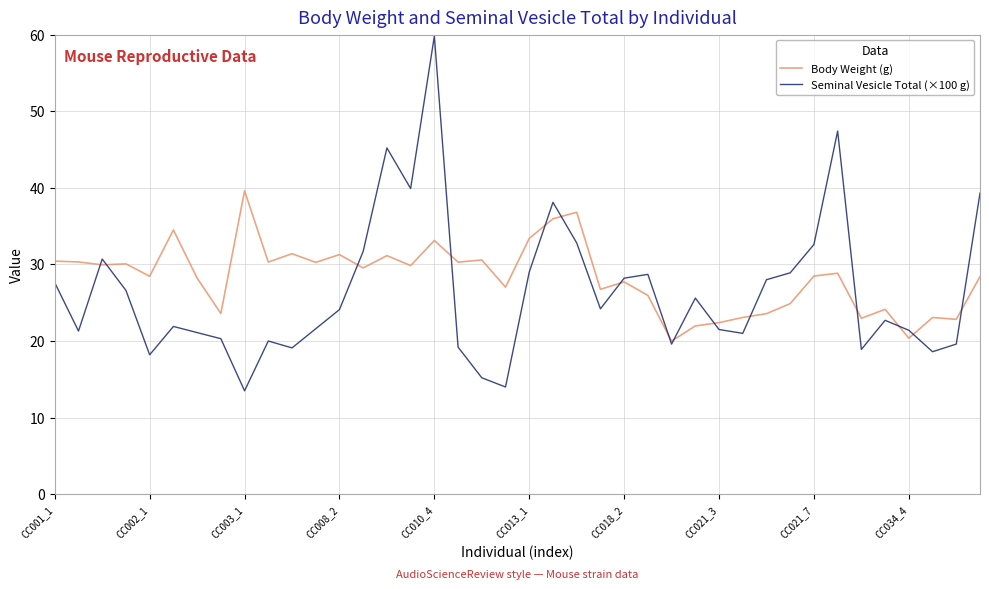

Rank the series by their maximum value, from highest to lowest.

Seminal Vesicle Total (×100 g), Body Weight (g)